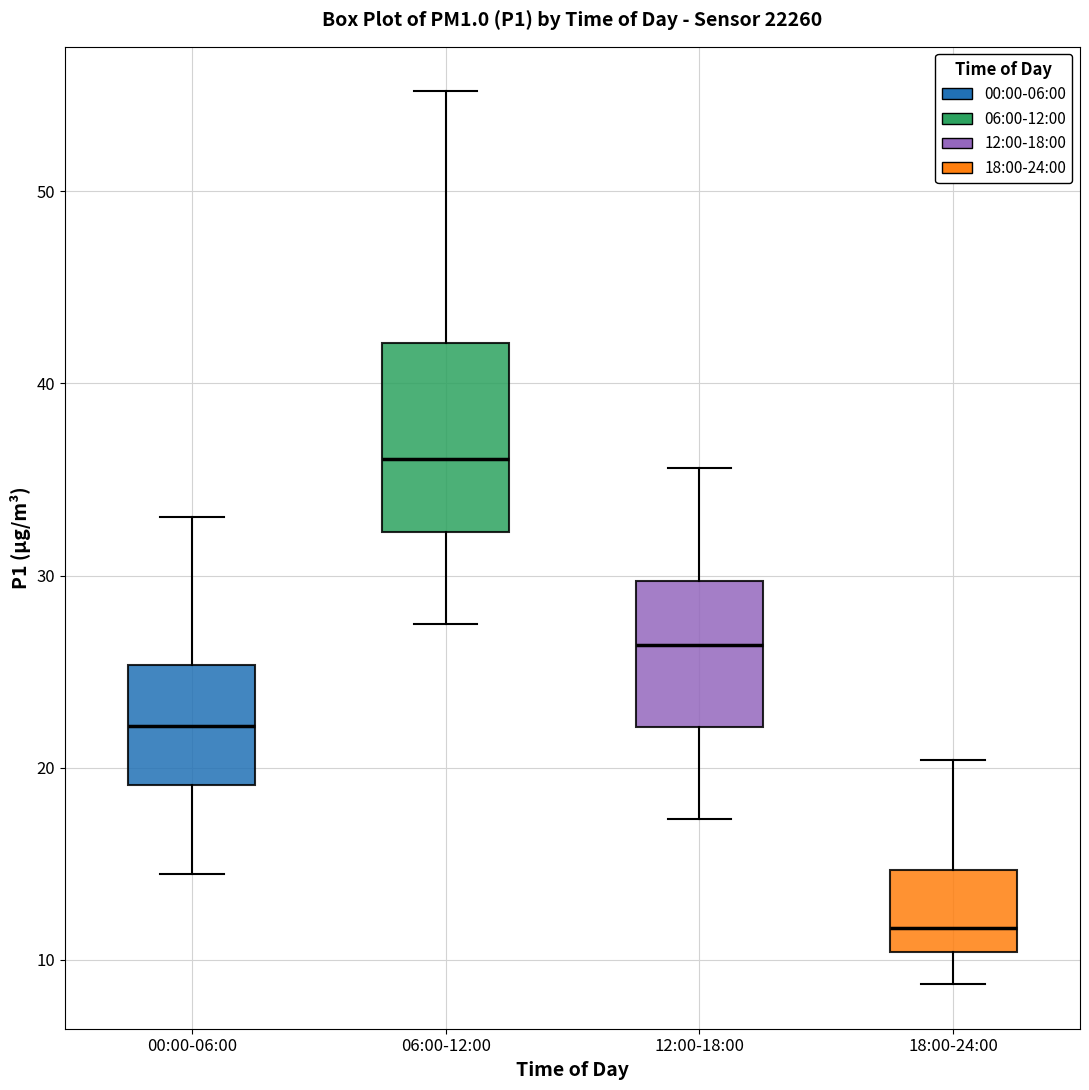

Which box has the lowest median line?

18:00-24:00